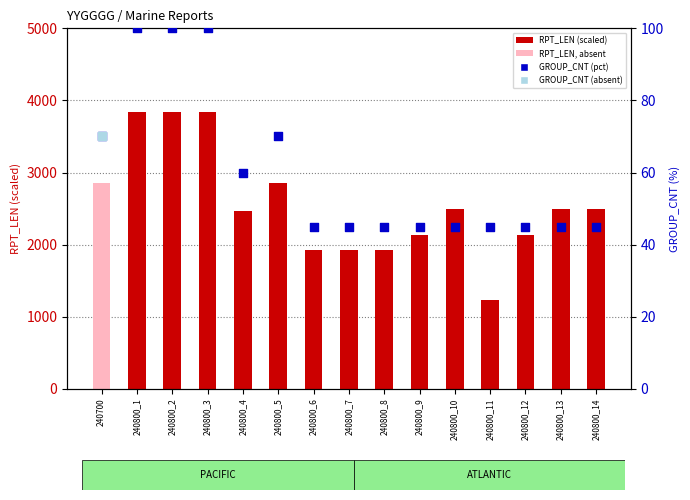

Which series contains the highest Y value?

RPT_LEN (scaled)